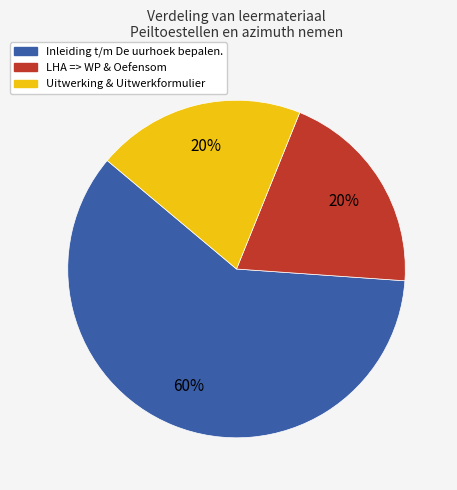

Is there a majority slice in this chart?

Yes